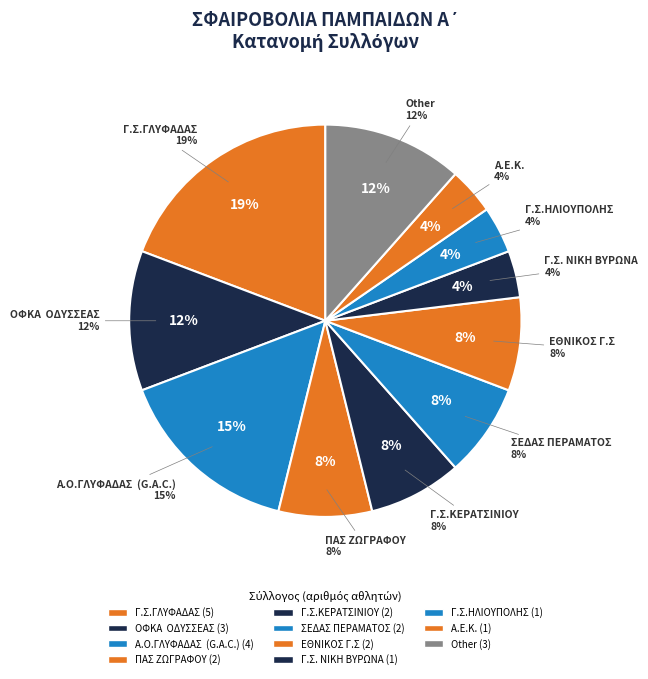

To the nearest percent, what is the difference between the Other and Α.Ε.Κ. slice percentages?

8%